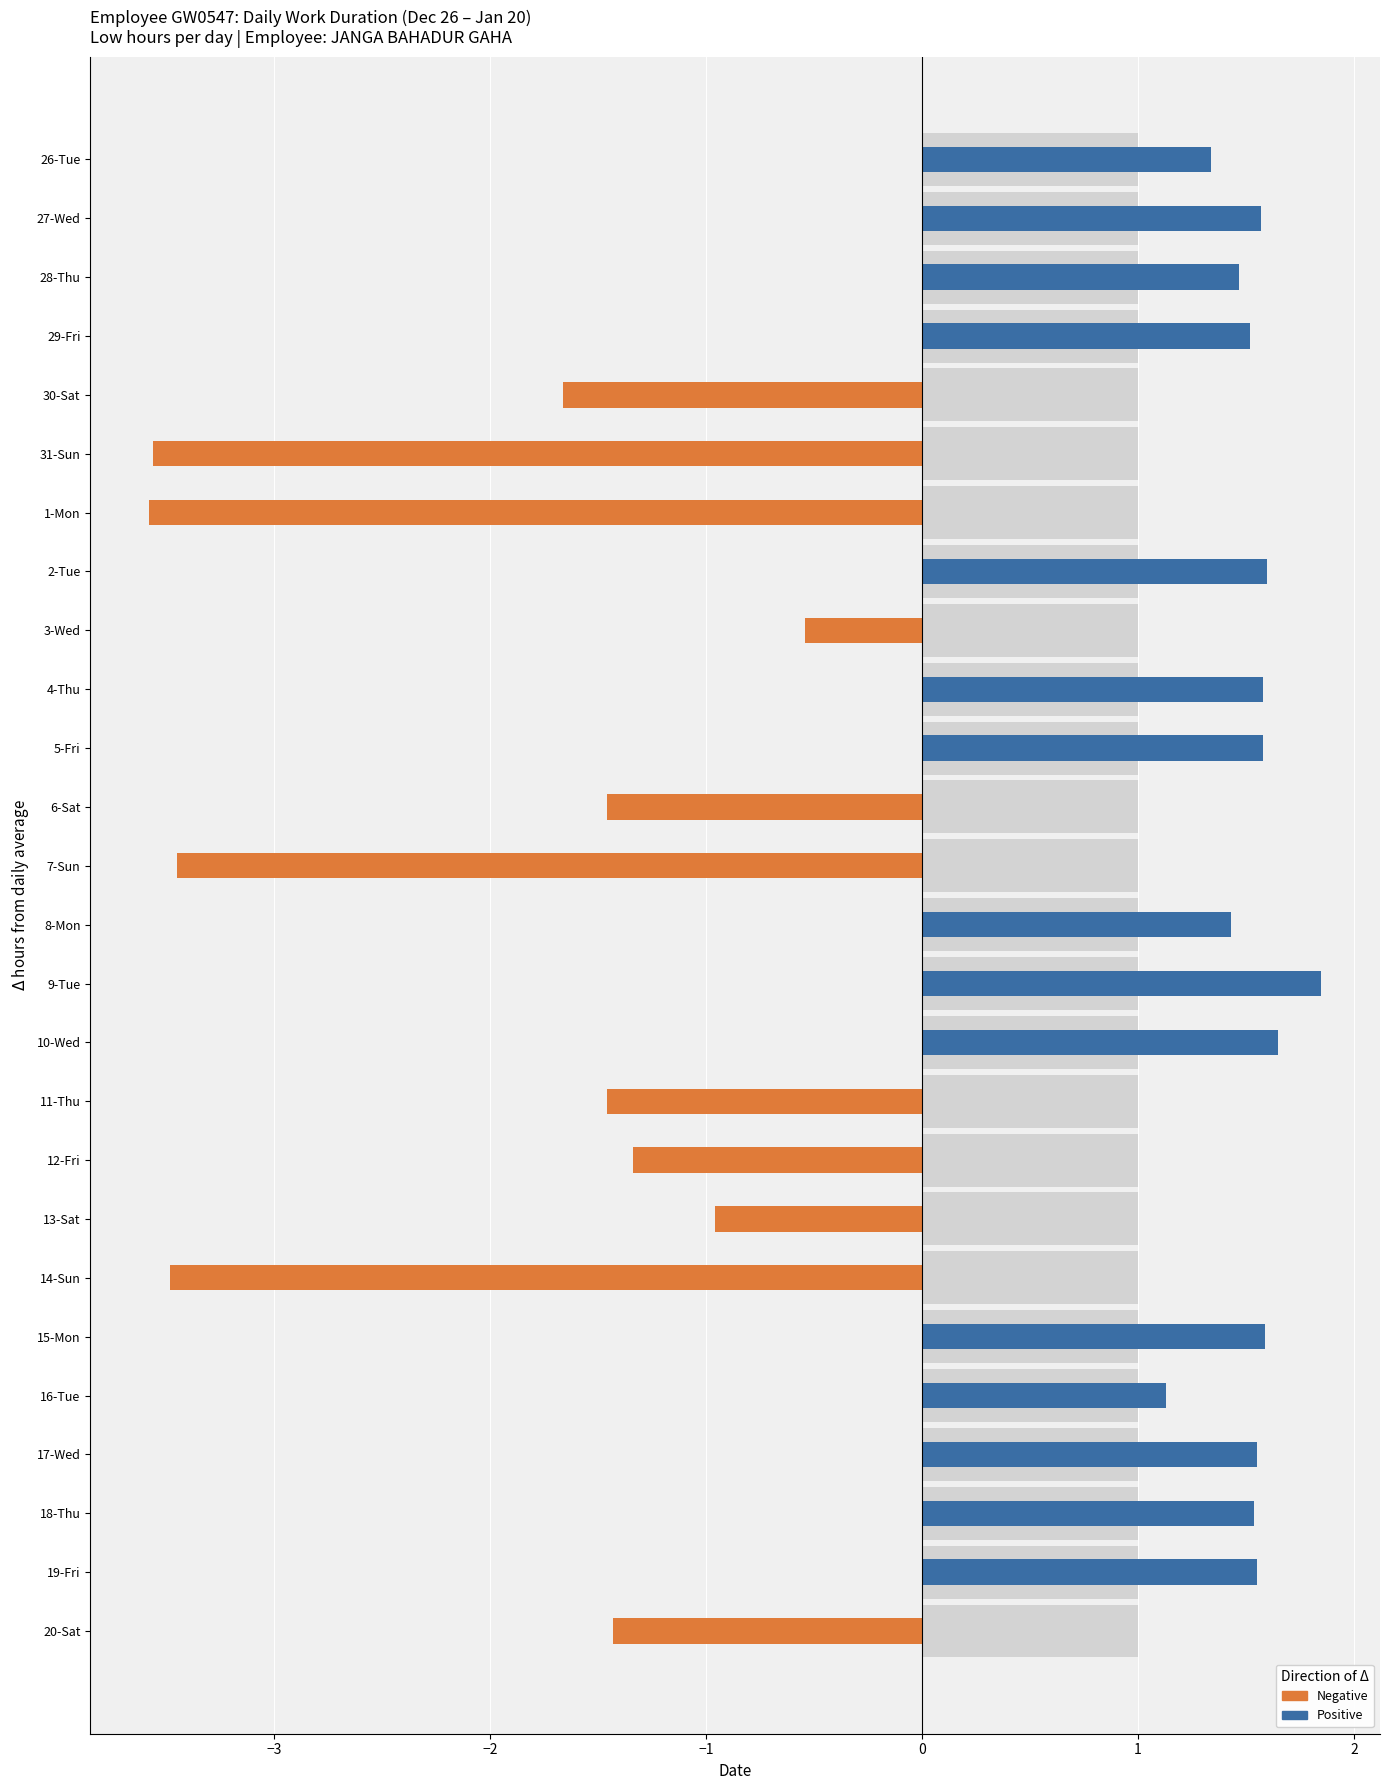

Which series changed the most between 1-Mon and 9-Tue?

Negative